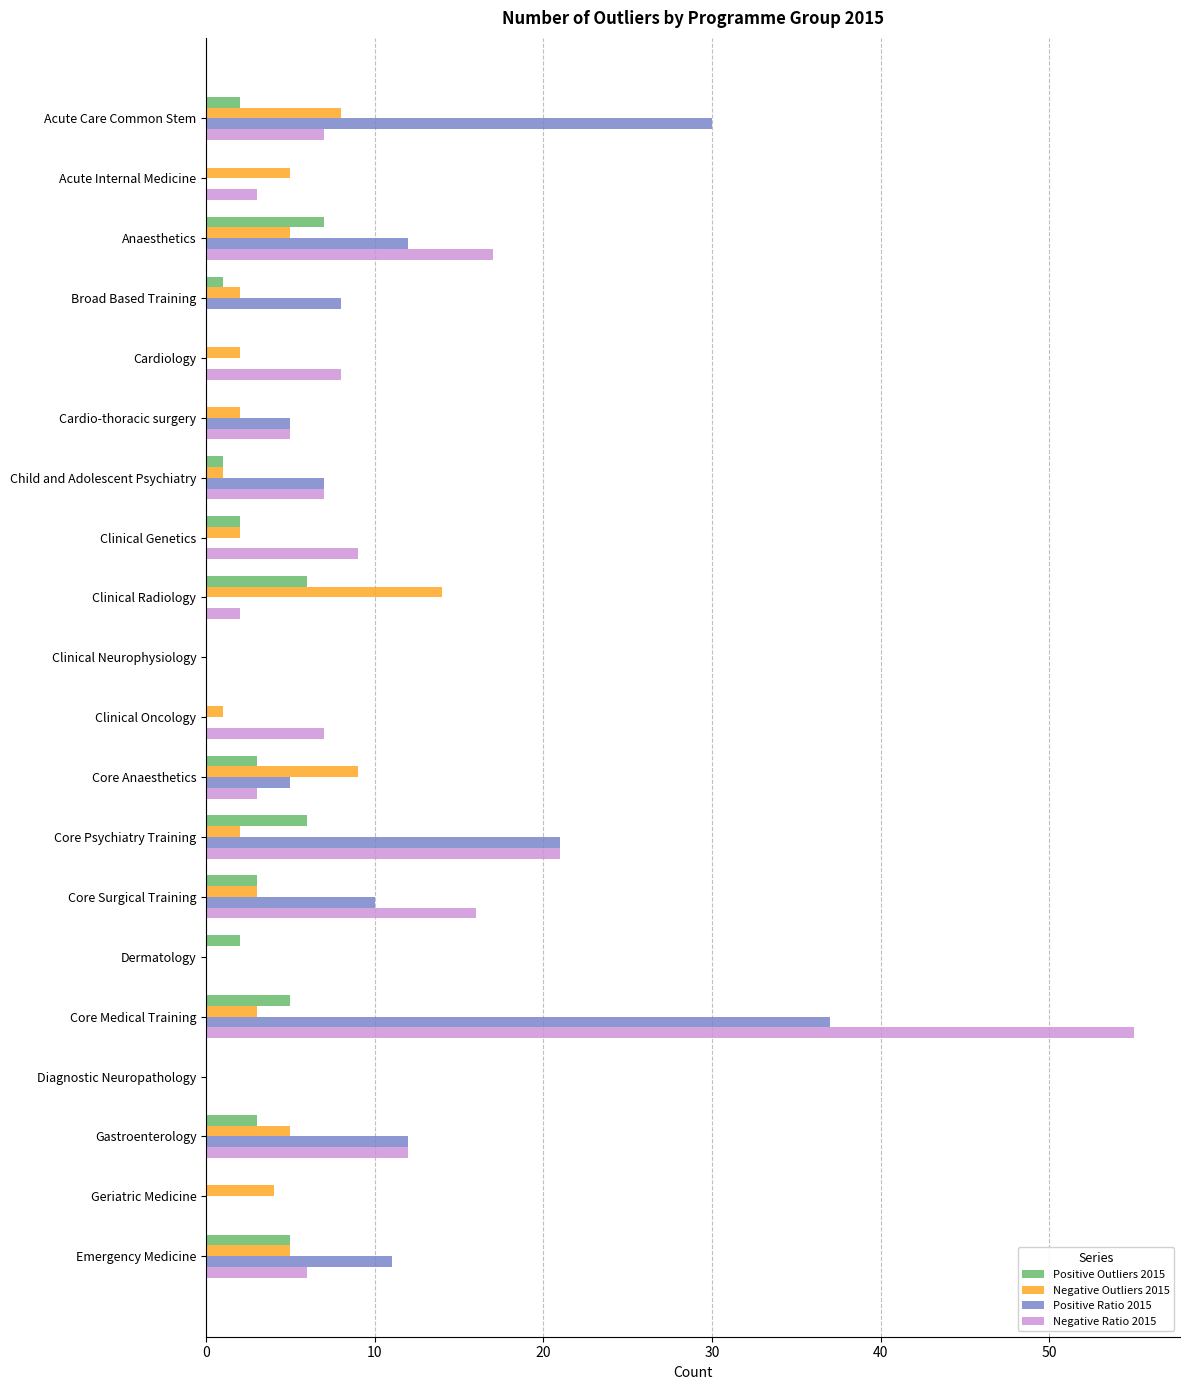

At which category is the sum across all series the highest?

Core Medical Training